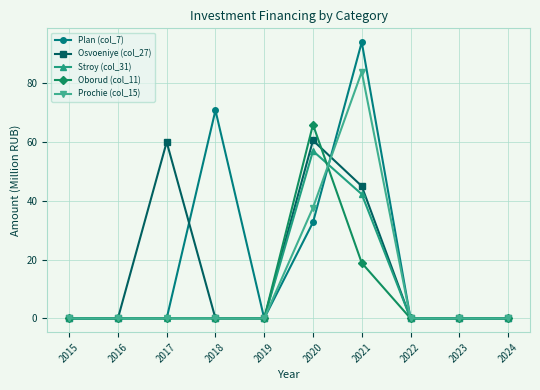

What is the value of the Oborud (col_11) point at the 6th from the left?

65.9